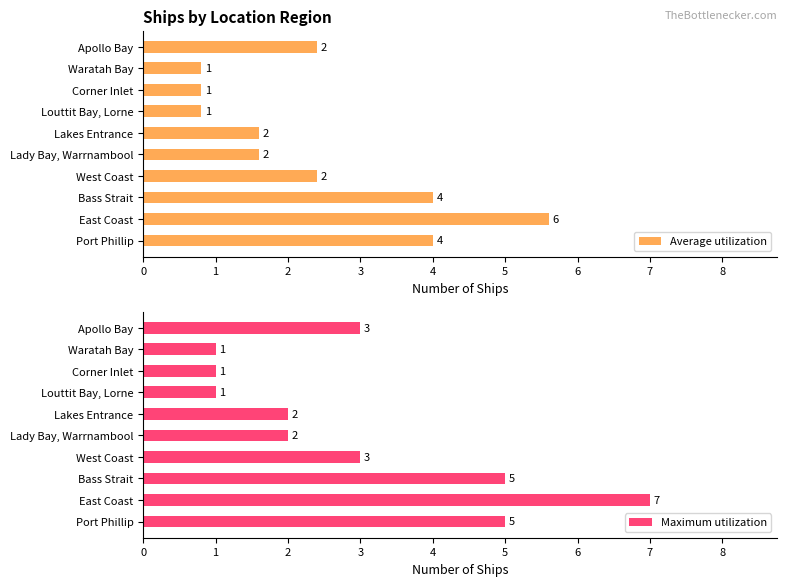

Is it true that Average utilization equals 5.6 at 1?

True